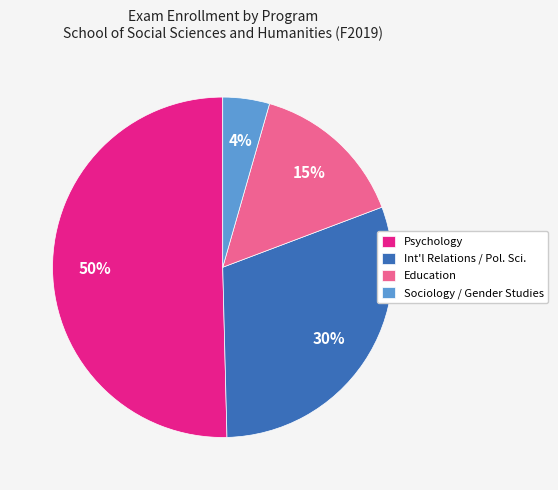

Which category accounts for the majority?

Psychology